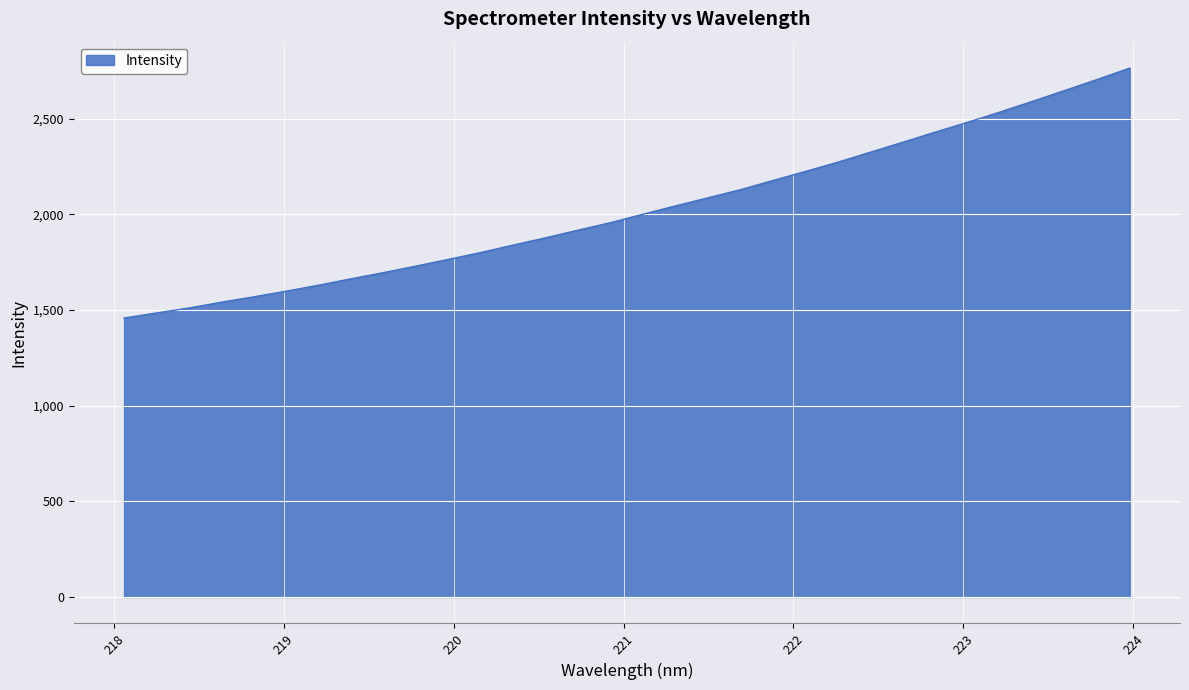

How many lines are shown in the chart?

1